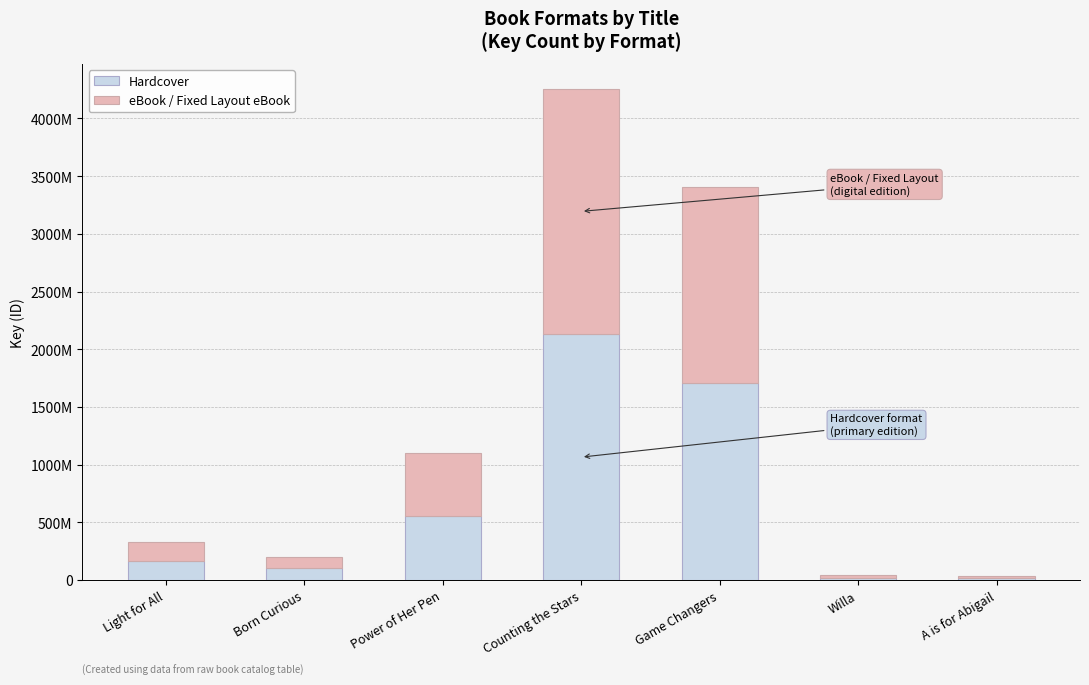

Rank the series by their maximum value, from highest to lowest.

Hardcover, eBook / Fixed Layout eBook